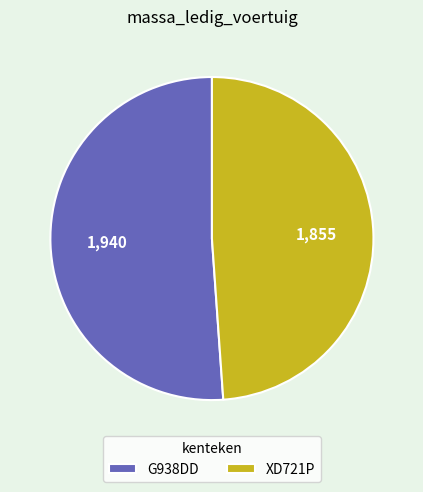

Count the number of slices in the pie.

2